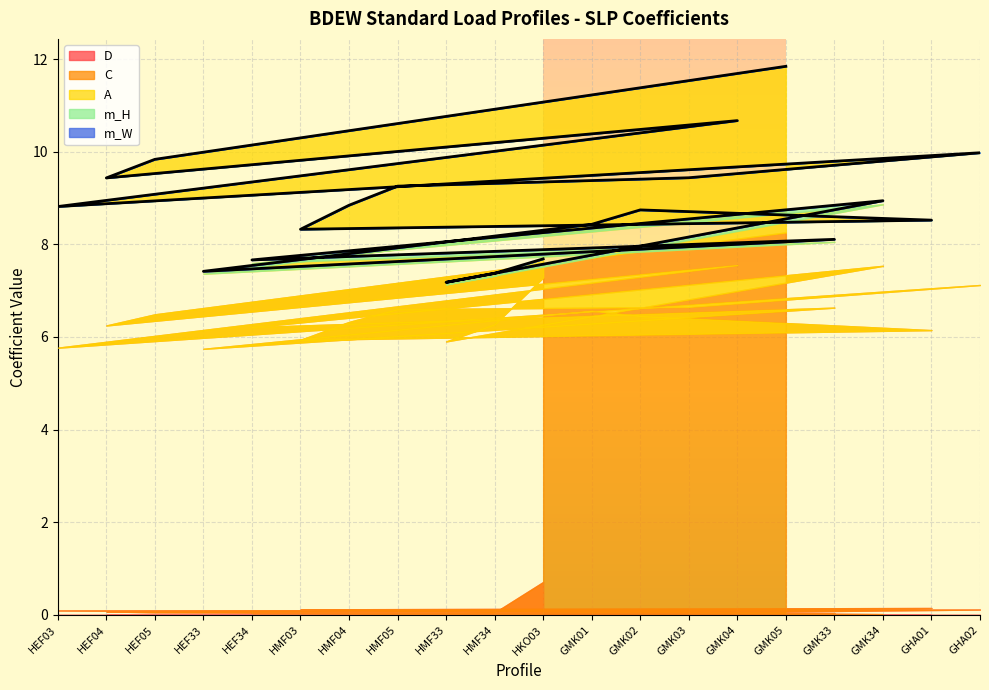

At GMK02, list the series in order from largest to smallest.

C, A, D, m_H, m_W